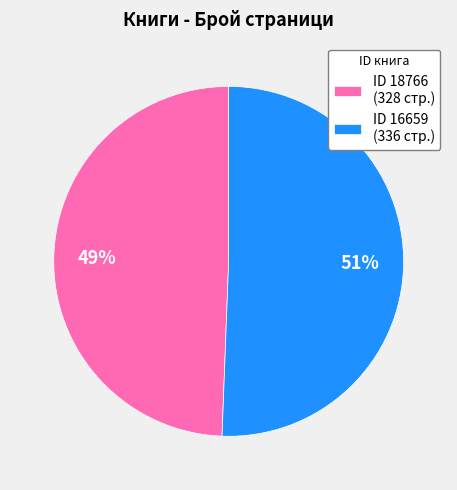

Which slice is the largest?

ID 16659 (336 стр.)